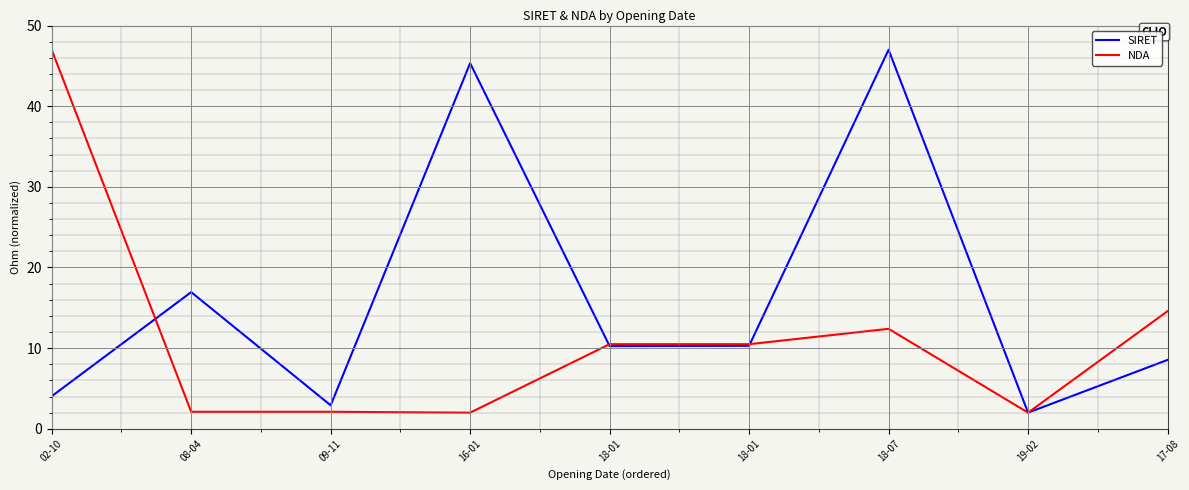

Does the chart have visible grid lines?

Yes